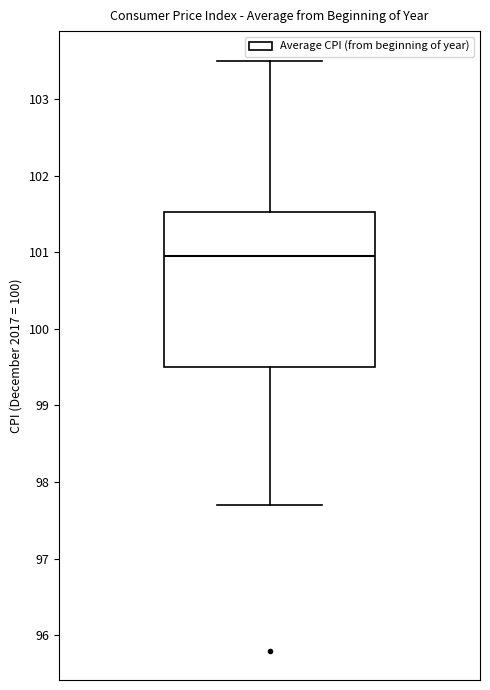

Read this box plot against the y-axis: the position of the median line, the range covered by the box, and the ends of both whiskers. The values are not printed on the chart, so give them approximately, as read against the axis.

median 101.0, box 99.5 to 101.5, whiskers 97.7 to 103.5